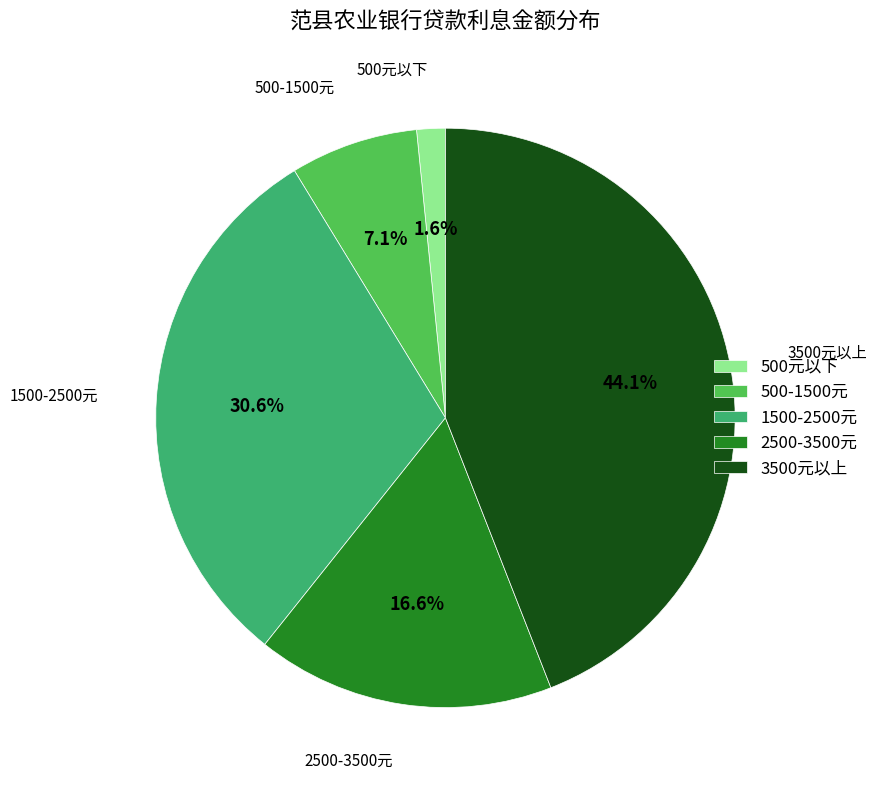

Count the number of slices in the pie.

5